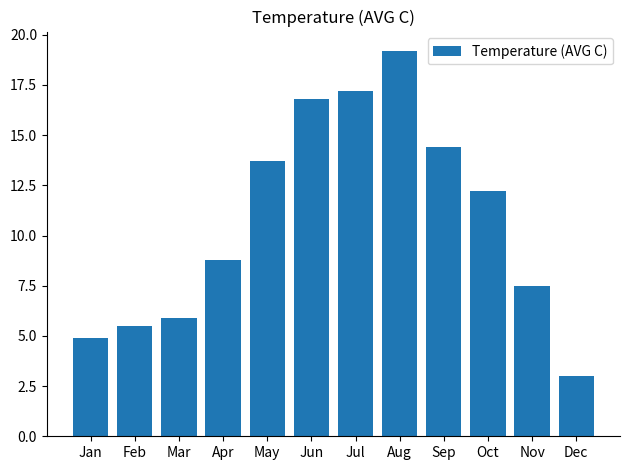

Reading left to right, what are all the values shown in this chart?

Jan=4.9	Feb=5.5	Mar=5.9	Apr=8.8	May=13.7	Jun=16.8	Jul=17.2	Aug=19.2	Sep=14.4	Oct=12.2	Nov=7.5	Dec=3.0